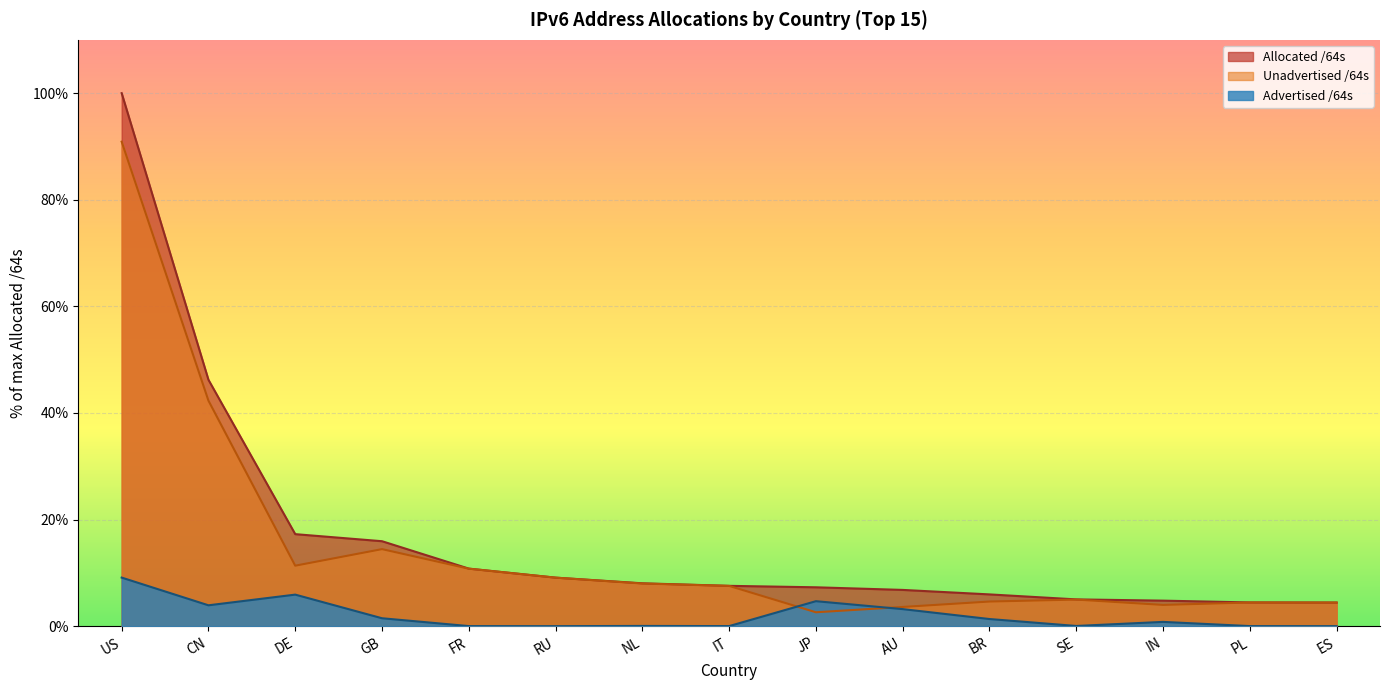

How many data points in Unadvertised /64s are less than 7?

7